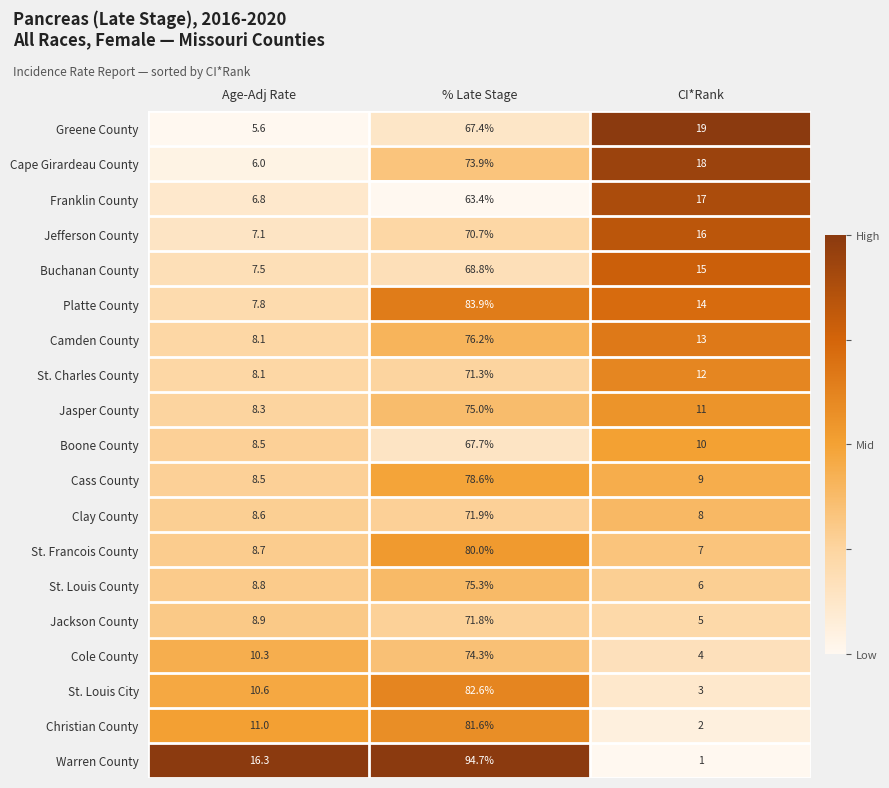

Which series has the largest range (max minus min)?

Warren County